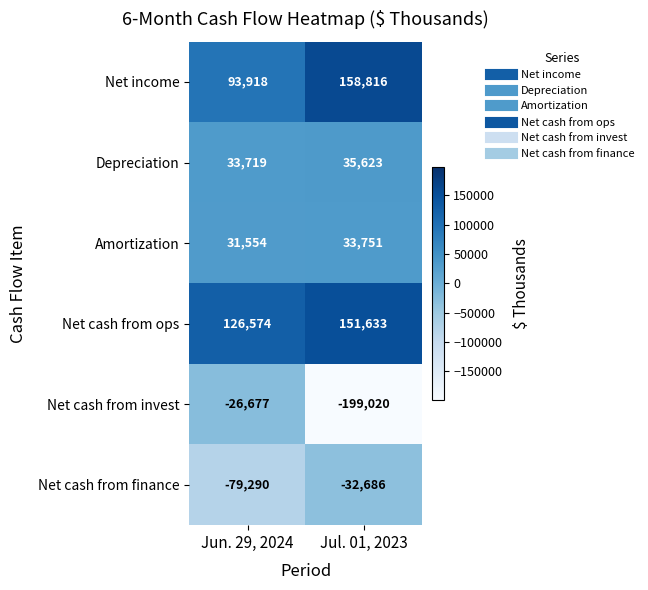

What is the difference between the highest and lowest values at Jul. 01, 2023?

357836